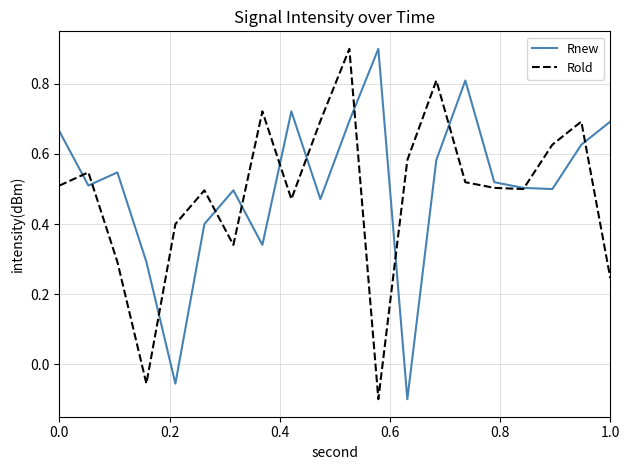

What is the maximum value for Rold?

0.9